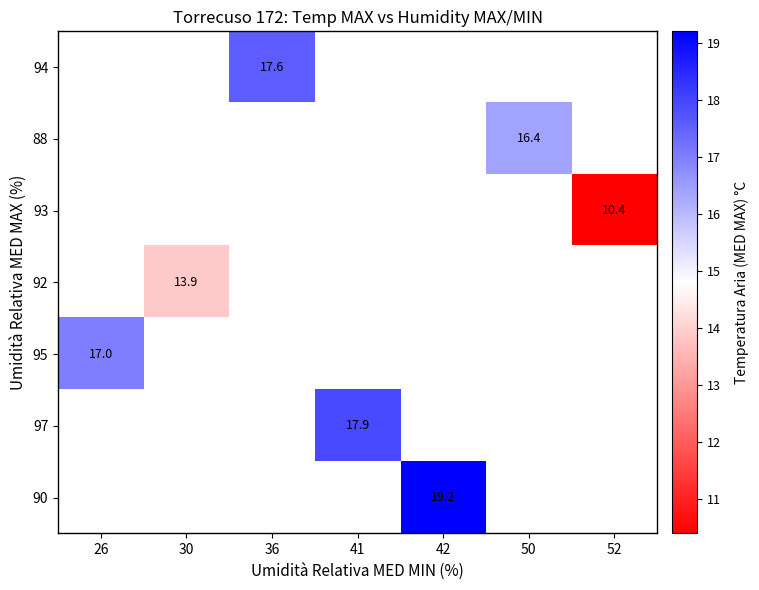

True or false: 88 has a value of 22.3 at 50.

False